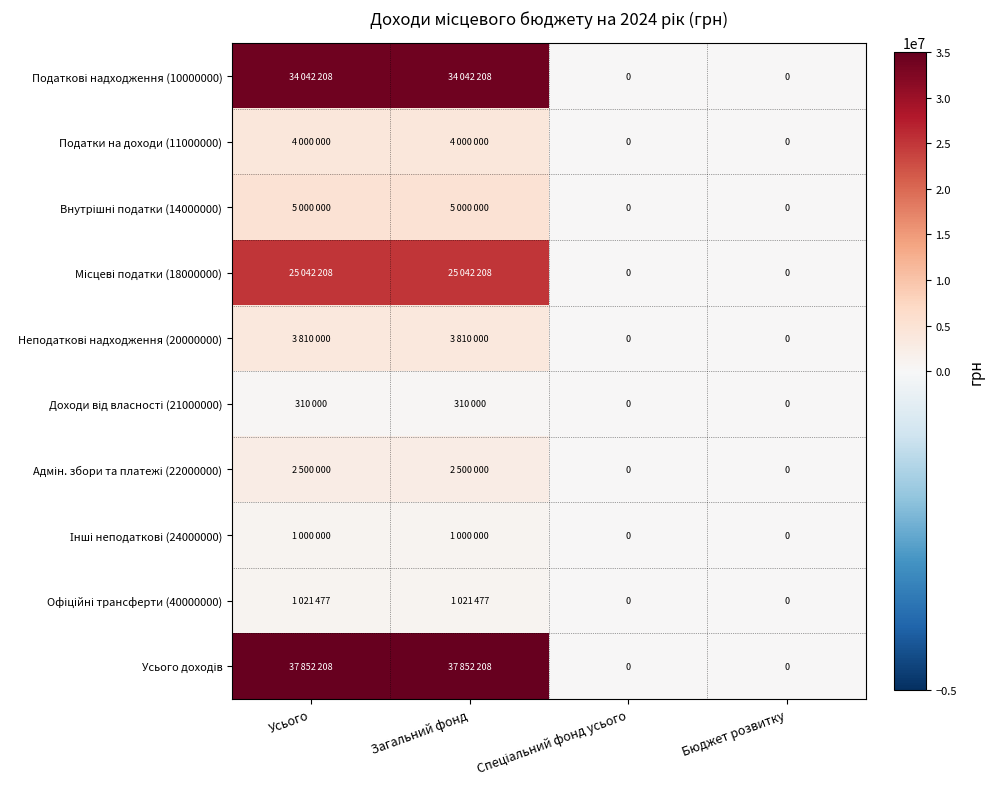

What is the difference between the maximum and second lowest values in the Усього доходів series?

37852208